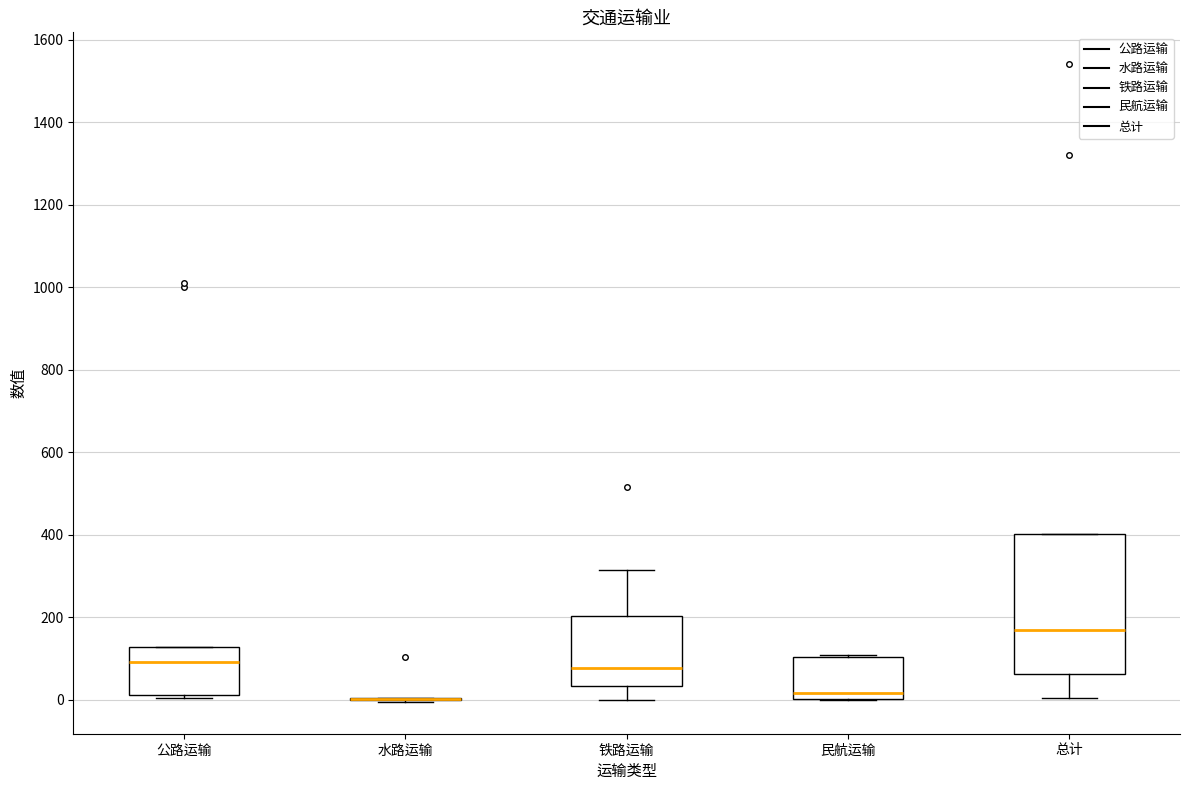

Reading left to right, read every box against the y-axis: the position of its median line, the range the box covers, and the ends of its whiskers. The values are not printed on the chart, so give them approximately, as read against the axis.

公路运输: median 100, box 20 to 120, whiskers 0 to 120
水路运输: box collapsed to a line at 0, whiskers 0 to 0
铁路运输: median 80, box 40 to 200, whiskers 0 to 320
民航运输: median 20, box 0 to 100, whiskers 0 to 100 (just above the box's upper edge)
总计: median 160, box 60 to 400, whiskers 0 to 400